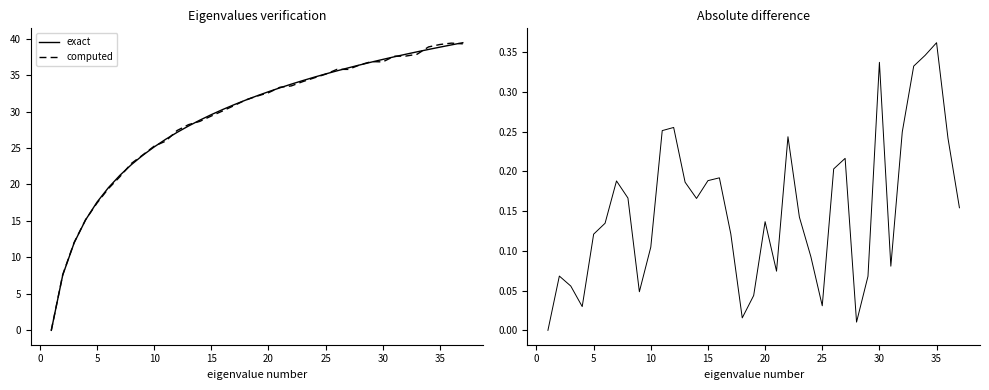

True or false: exact and abs difference cross at least once.

False